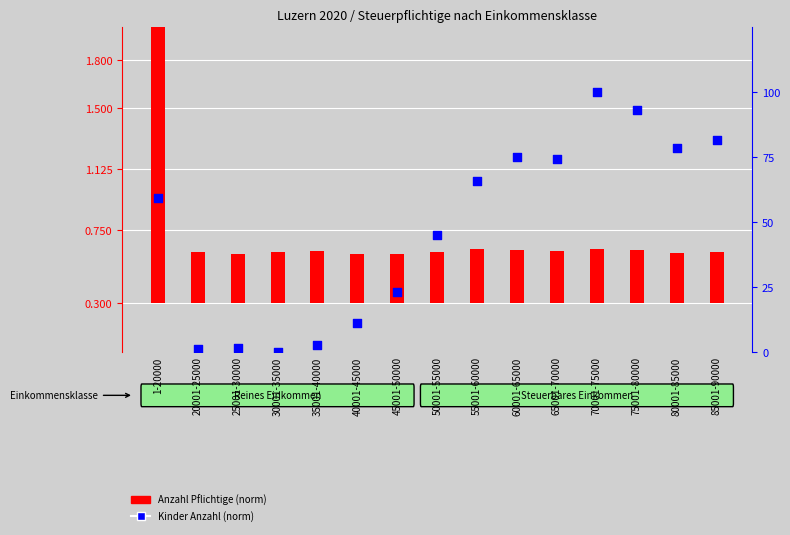

Which series has the largest total across all categories?

Kinder Anzahl (norm)